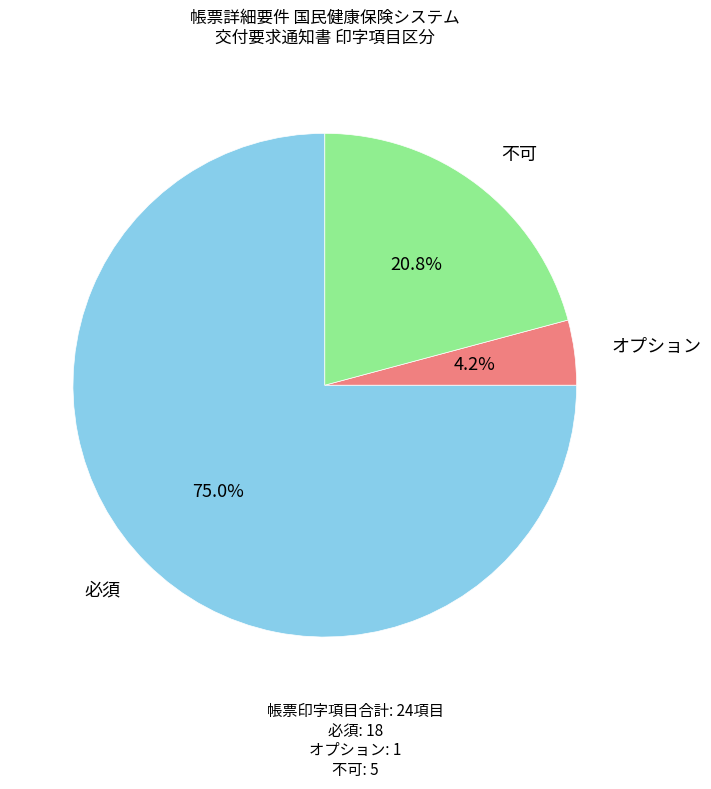

Is there any slice that represents more than half of the pie?

Yes